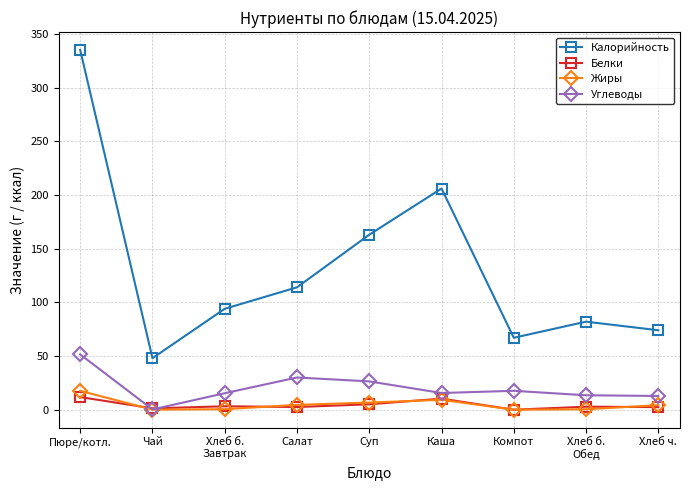

Is the value of Углеводы at Компот greater than the value of Белки at Хлеб б.
Обед?

Yes